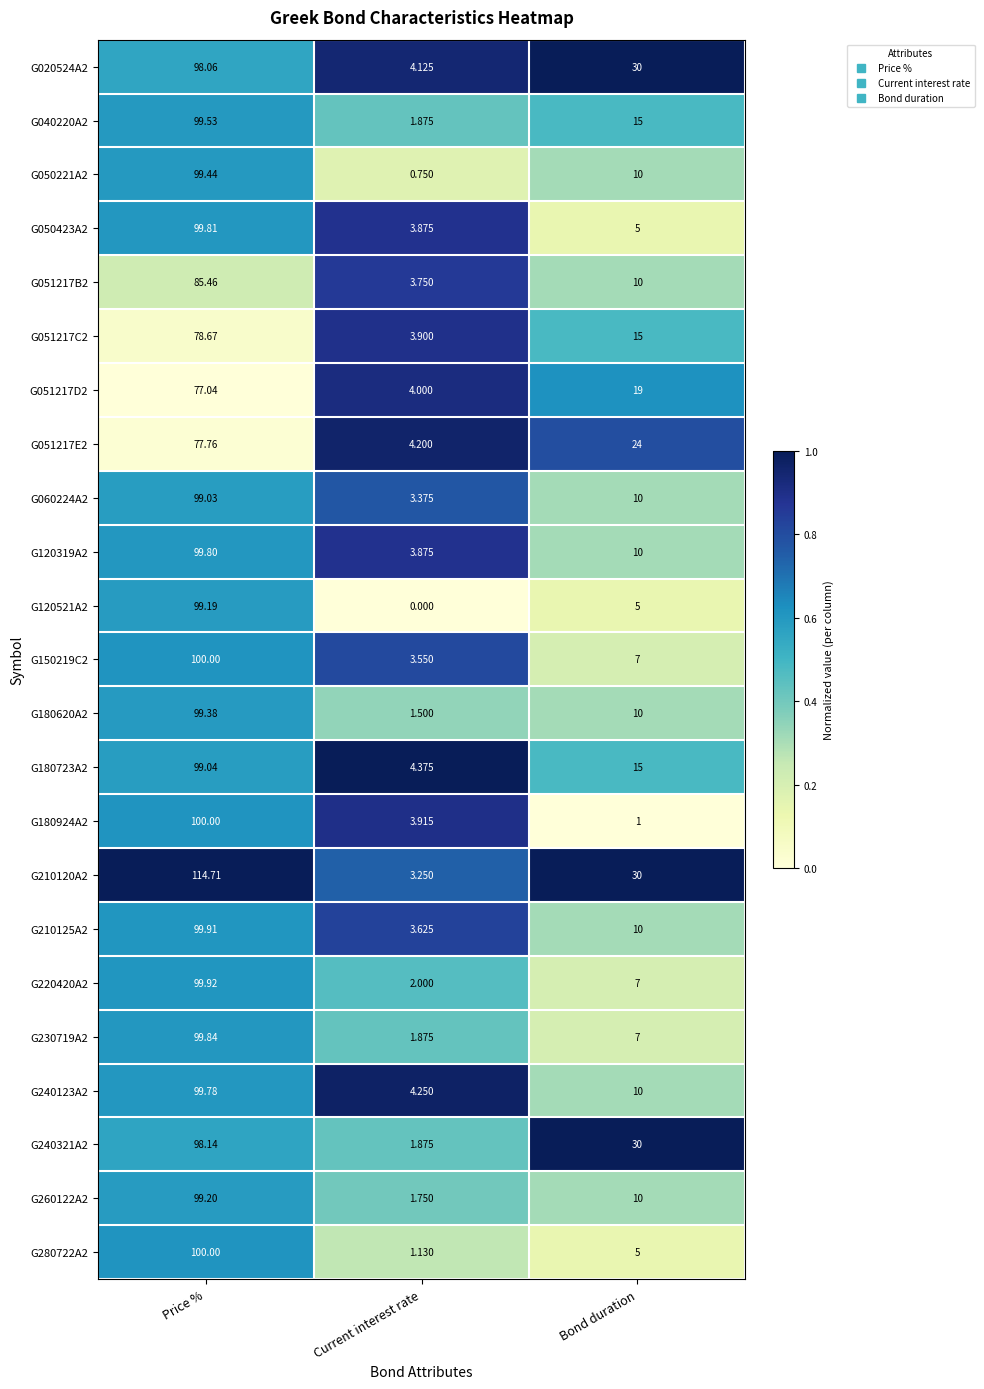

What is the total value across all series at Bond duration?

295.0